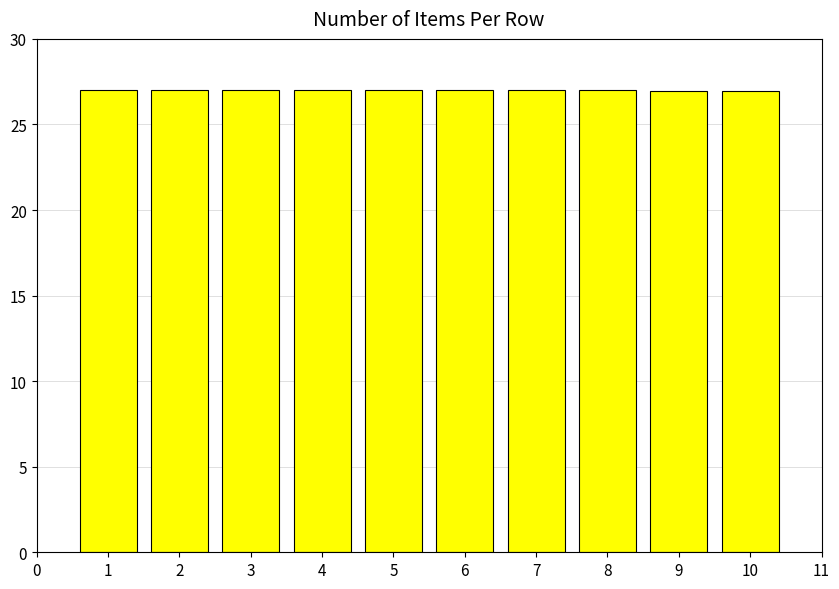

Reading left to right, list all the values displayed in this chart.

27.0	27.0	27.0	27.0	27.0	27.0	27.0	27.0	27.0	27.0